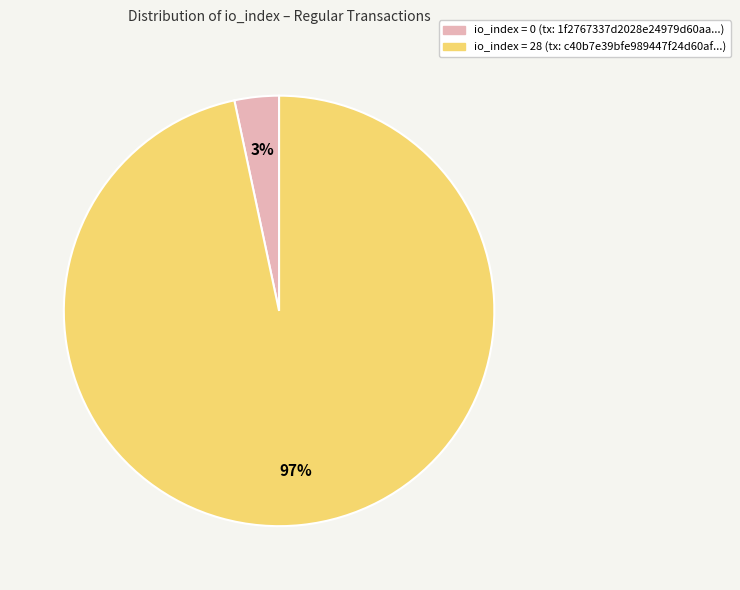

Is there a majority slice in this chart?

Yes